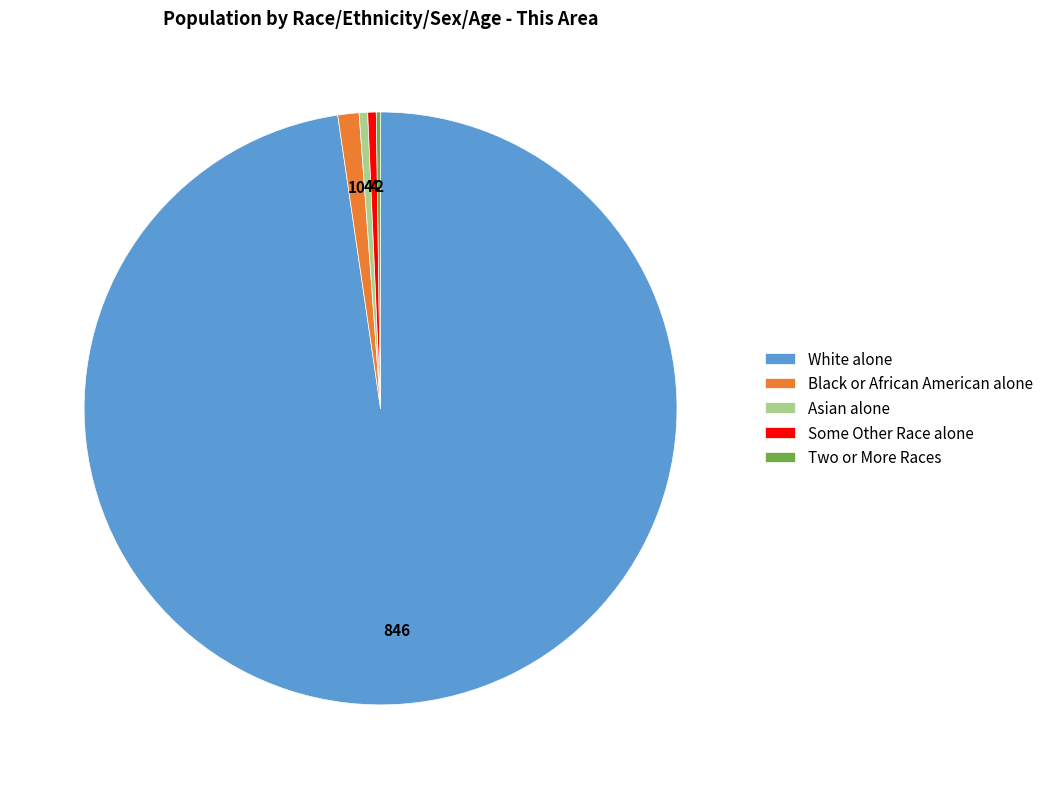

Do White alone and Asian alone together represent more than half of the pie?

Yes